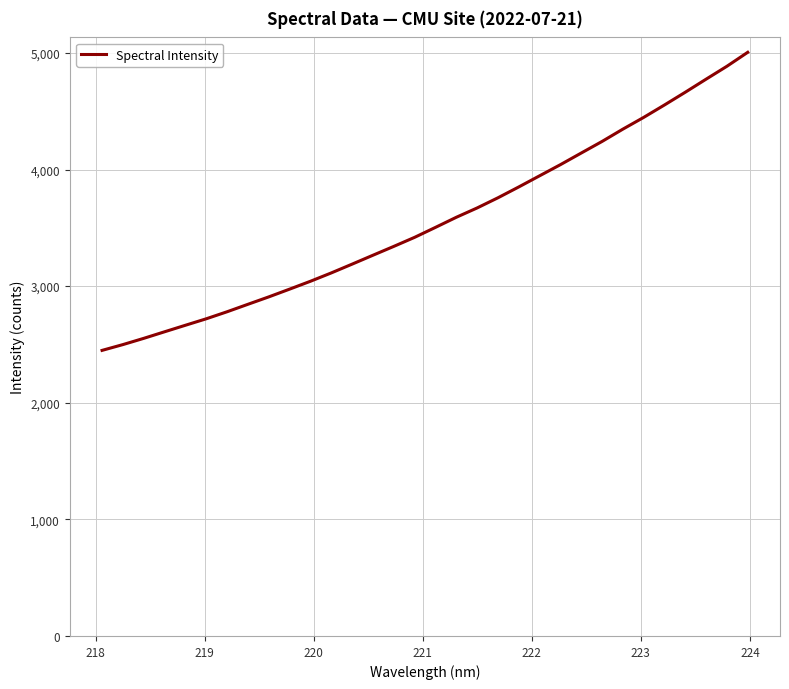

What is the smallest value displayed?

2449.0